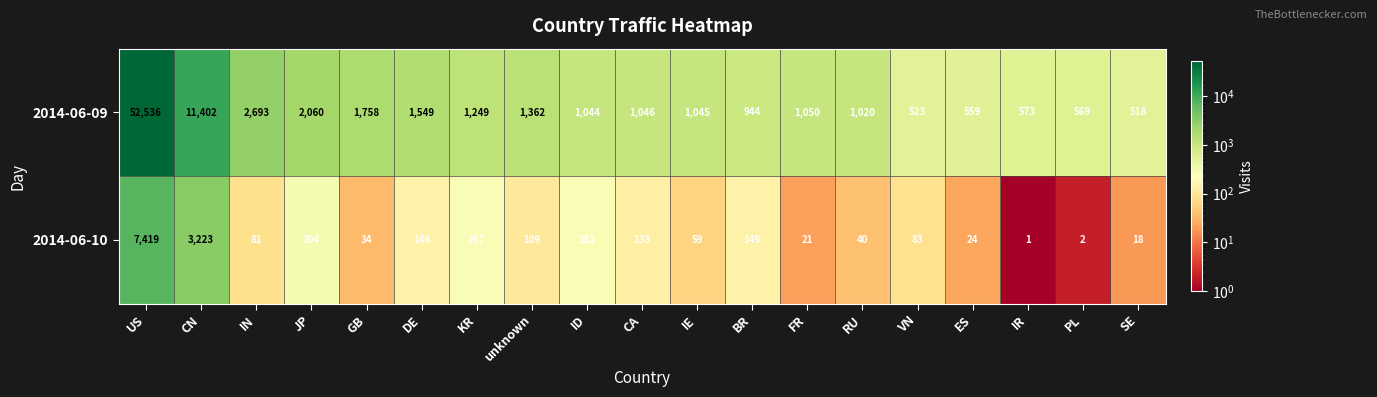

Is it true that 2014-06-10 equals 391 at KR?

False